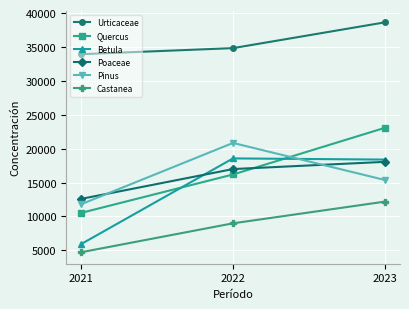

At which category is the sum across all series the highest?

2023